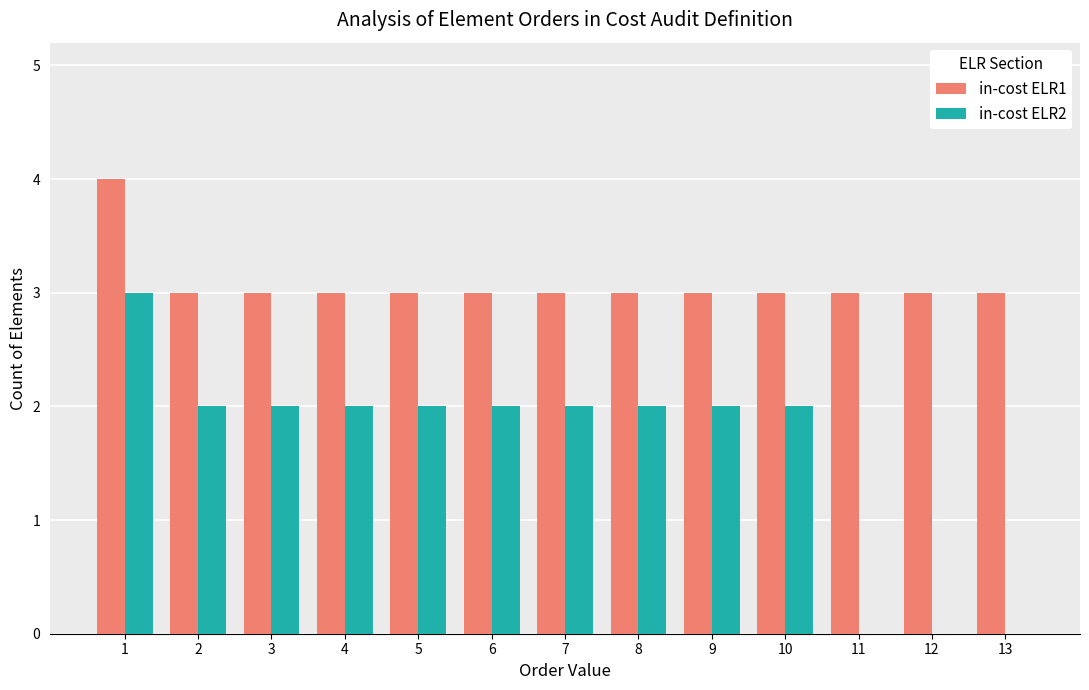

What are all the series names shown in the legend?

in-cost ELR1, in-cost ELR2